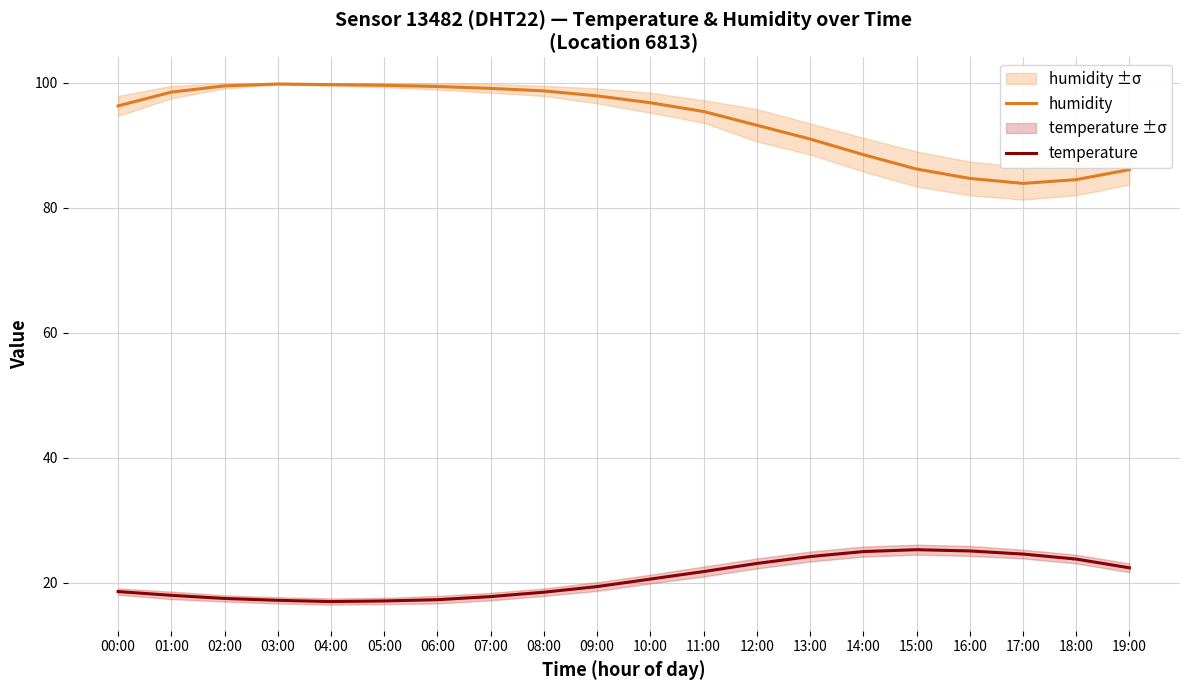

What is the minimum value for humidity?

83.9